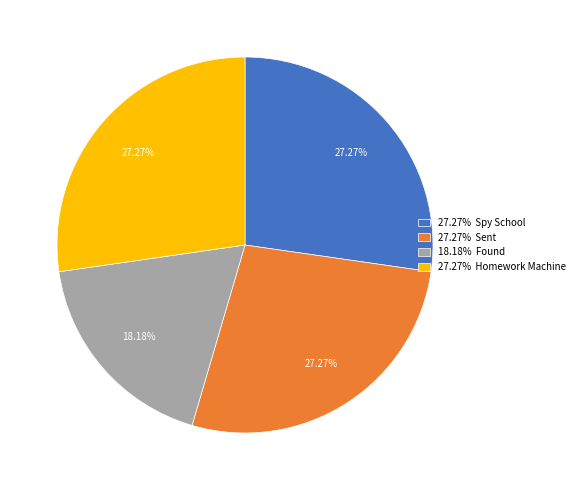

Do 27.27% Homework Machine and 18.18% Found together represent more than half of the pie?

No